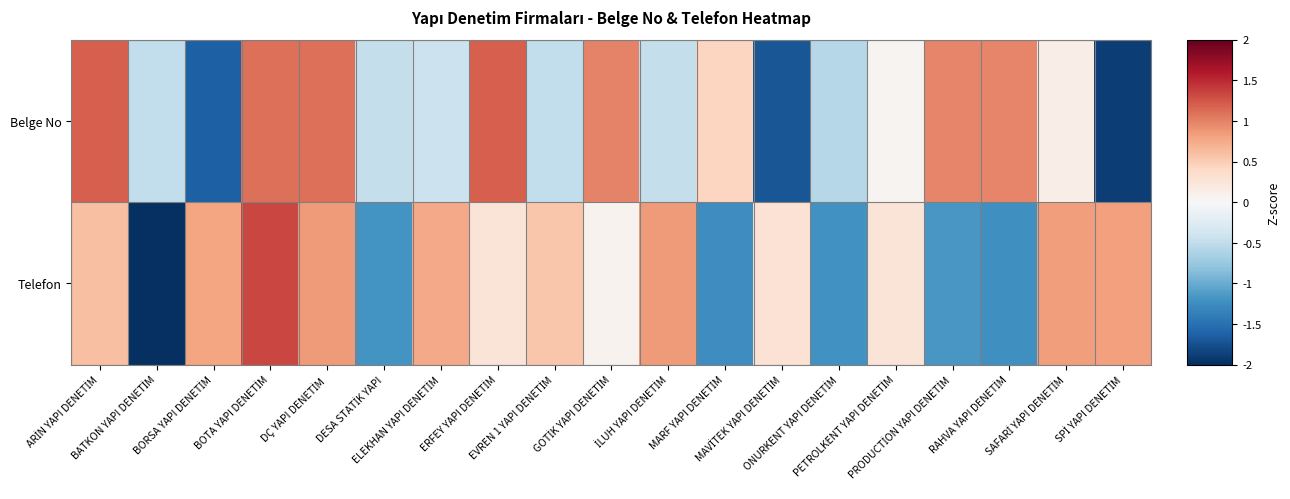

Reading right to left, extract all data points from this chart.

Belge No: SPİ YAPI DENETİM=-1.9	SAFARİ YAPI DENETİM=0.1	RAHVA YAPI DENETİM=1.0	PRODUCTİON YAPI DENETİM=1.0	PETROLKENT YAPI DENETİM=0.1	ONURKENT YAPI DENETİM=-0.6	MAVİTEK YAPI DENETİM=-1.7	MARF YAPI DENETİM=0.4	İLUH YAPI DENETİM=-0.5	GOTİK YAPI DENETİM=1.0	EVREN 1 YAPI DENETİM=-0.5	ERFEY YAPI DENETİM=1.2	ELEKHAN YAPI DENETİM=-0.4	DESA STATİK YAPI=-0.5	DÇ YAPI DENETİM=1.1	BOTA YAPI DENETİM=1.1	BORSA YAPI DENETİM=-1.6	BATKON YAPI DENETİM=-0.5	ARİN YAPI DENETİM=1.2
Telefon: SPİ YAPI DENETİM=0.8	SAFARİ YAPI DENETİM=0.8	RAHVA YAPI DENETİM=-1.2	PRODUCTİON YAPI DENETİM=-1.2	PETROLKENT YAPI DENETİM=0.3	ONURKENT YAPI DENETİM=-1.2	MAVİTEK YAPI DENETİM=0.3	MARF YAPI DENETİM=-1.2	İLUH YAPI DENETİM=0.9	GOTİK YAPI DENETİM=0.1	EVREN 1 YAPI DENETİM=0.6	ERFEY YAPI DENETİM=0.3	ELEKHAN YAPI DENETİM=0.8	DESA STATİK YAPI=-1.2	DÇ YAPI DENETİM=0.8	BOTA YAPI DENETİM=1.3	BORSA YAPI DENETİM=0.8	BATKON YAPI DENETİM=-2.0	ARİN YAPI DENETİM=0.6